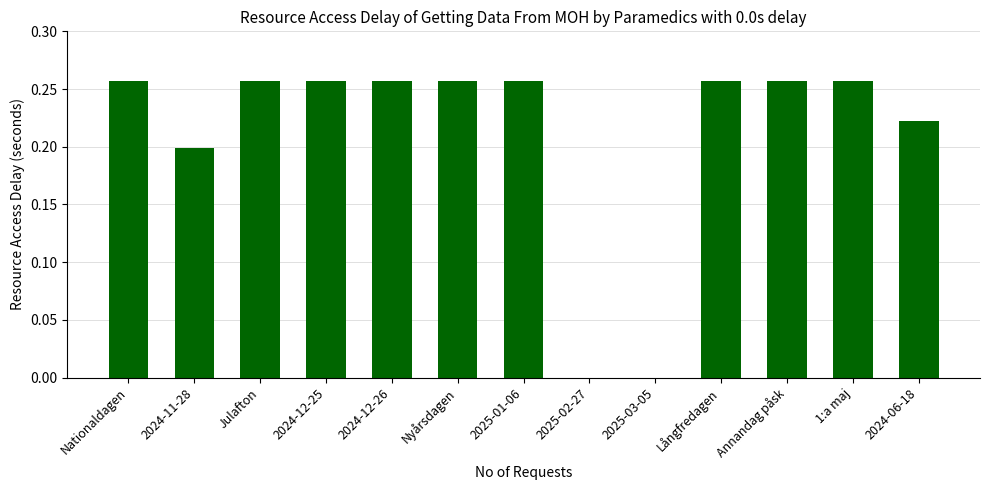

What is the sum of the values at 2024-11-28 and Nyårsdagen?

0.5